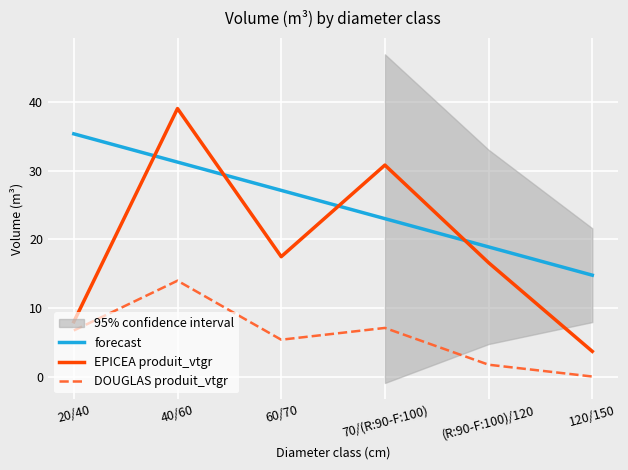

Where is DOUGLAS produit_vtgr nearest to the value 6?

60/70